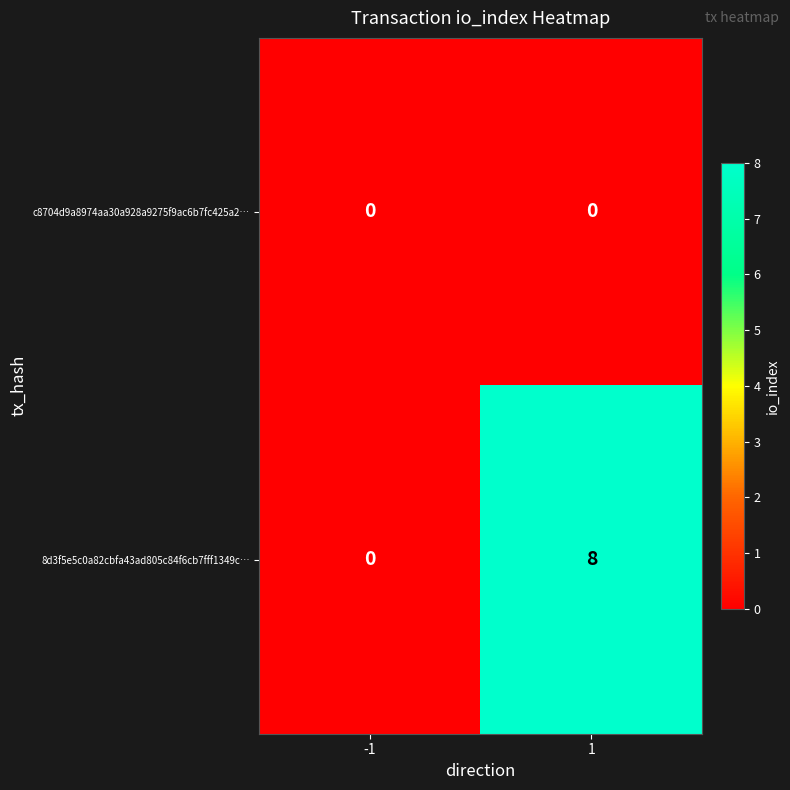

Reading left to right, transcribe all the data shown in this chart.

c8704d9a8974aa30a928a9275f9ac6b7fc425a2…: 0	0
8d3f5e5c0a82cbfa43ad805c84f6cb7fff1349c…: 0	8